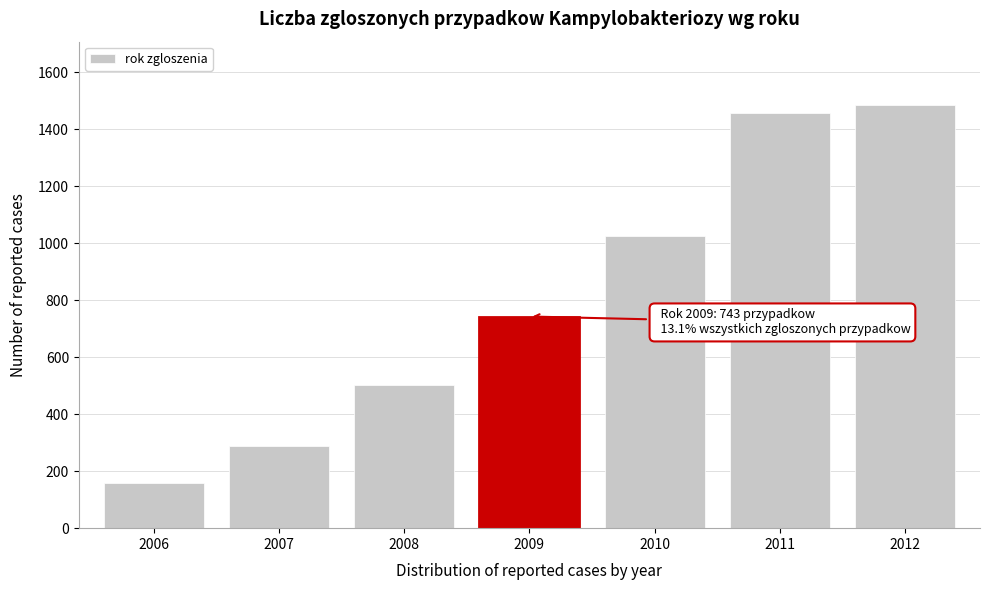

Reading left to right, transcribe all the data shown in this chart.

2006=159	2007=287	2008=502	2009=743	2010=1024	2011=1456	2012=1485